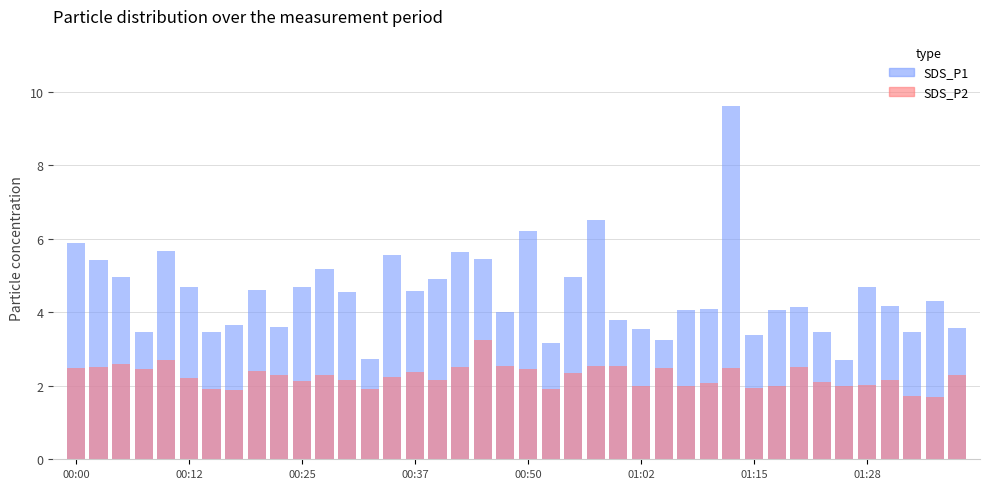

Which series has the widest spread of values?

SDS_P1